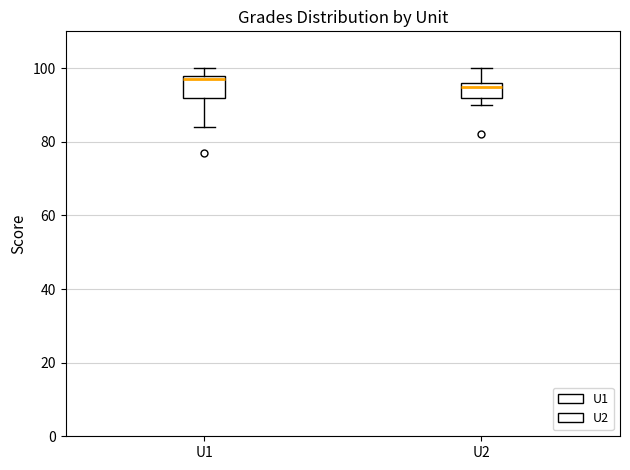

Reading left to right, read every box against the y-axis: the position of its median line, the range the box covers, and the ends of its whiskers. The values are not printed on the chart, so give them approximately, as read against the axis.

U1: median 98 (just below the box's upper edge), box 92 to 98, whiskers 84 to 100
U2: median 96 (just below the box's upper edge), box 92 to 96, whiskers 90 to 100